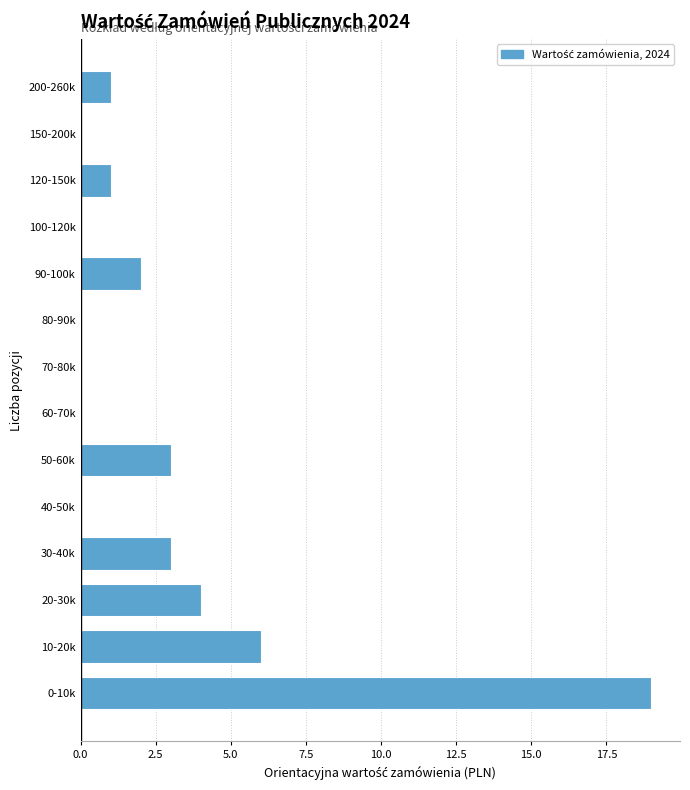

Reading bottom to top, what are all the values shown in this chart?

0-10k=19	10-20k=6	20-30k=4	30-40k=3	40-50k=0	50-60k=3	60-70k=0	70-80k=0	80-90k=0	90-100k=2	100-120k=0	120-150k=1	150-200k=0	200-260k=1